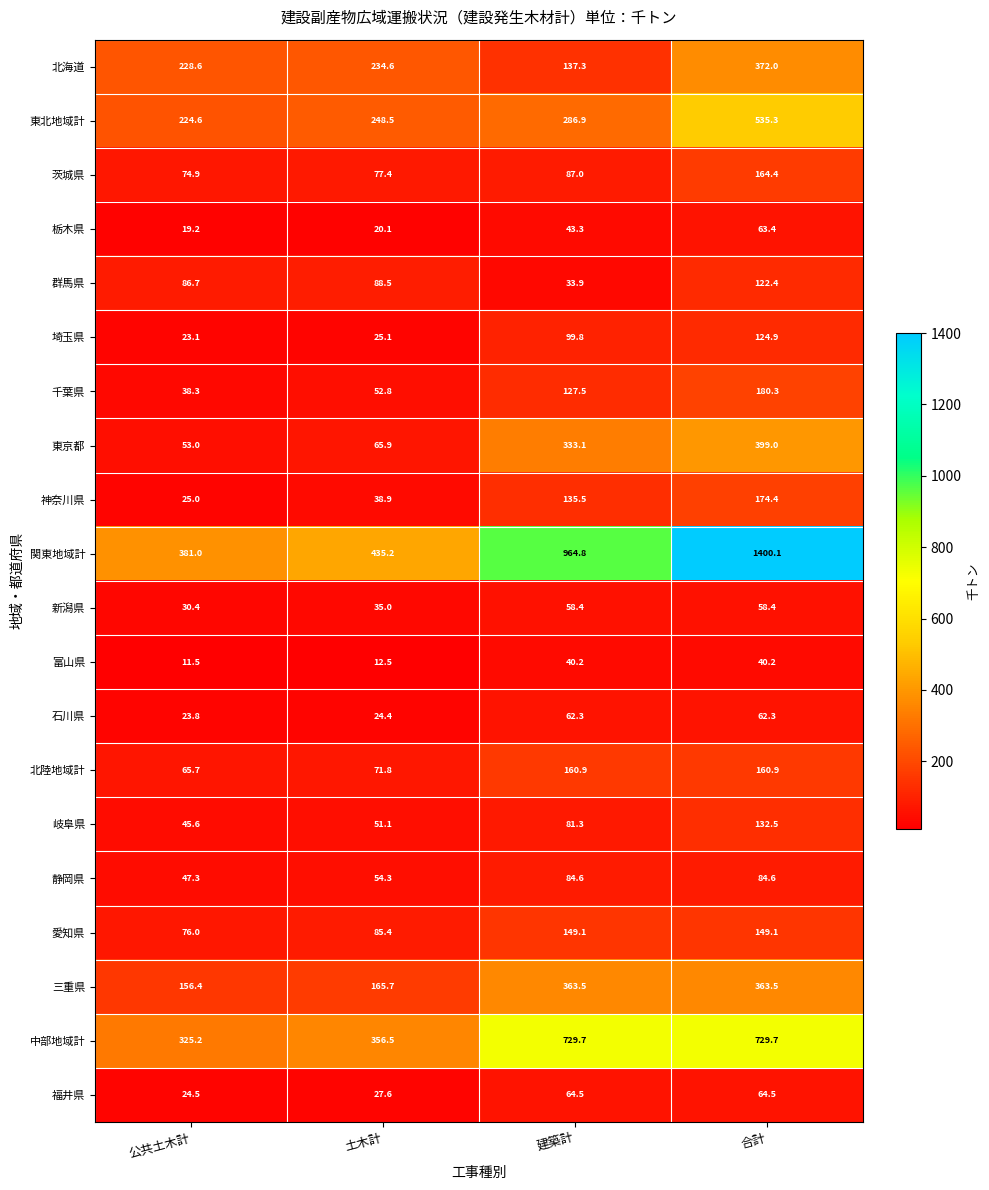

At which category is the sum across all series the highest?

合計